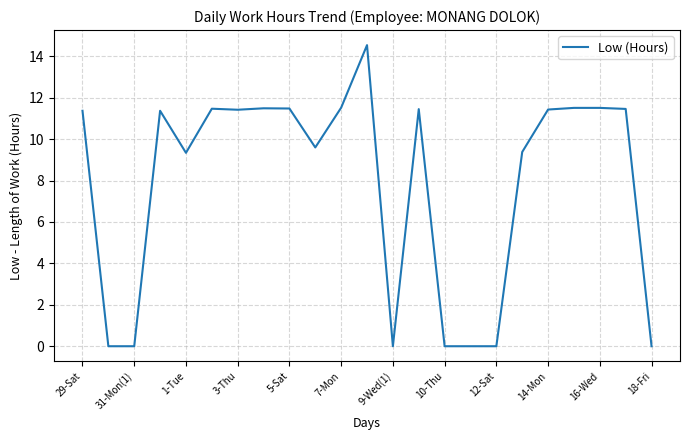

What is the greatest value displayed?

14.5